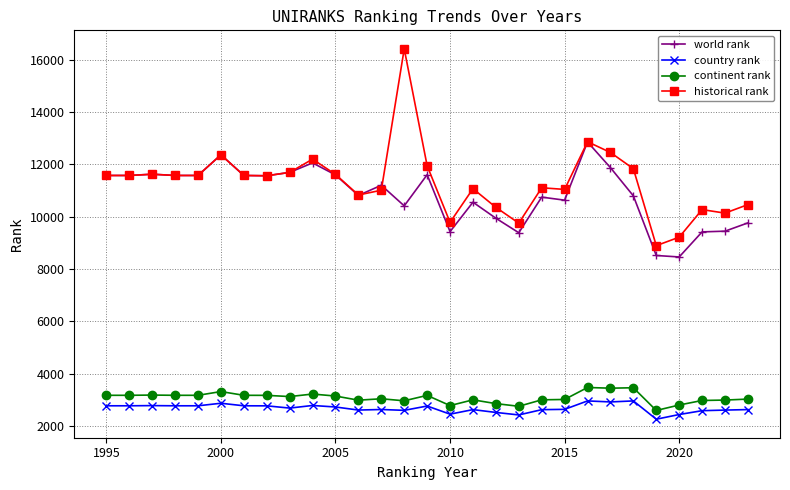

True or false: continent rank and historical rank intersect in this chart.

False